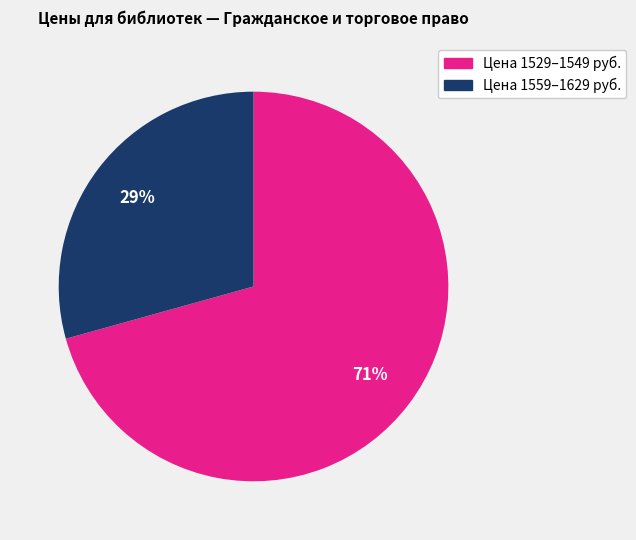

Is there a majority slice in this chart?

Yes